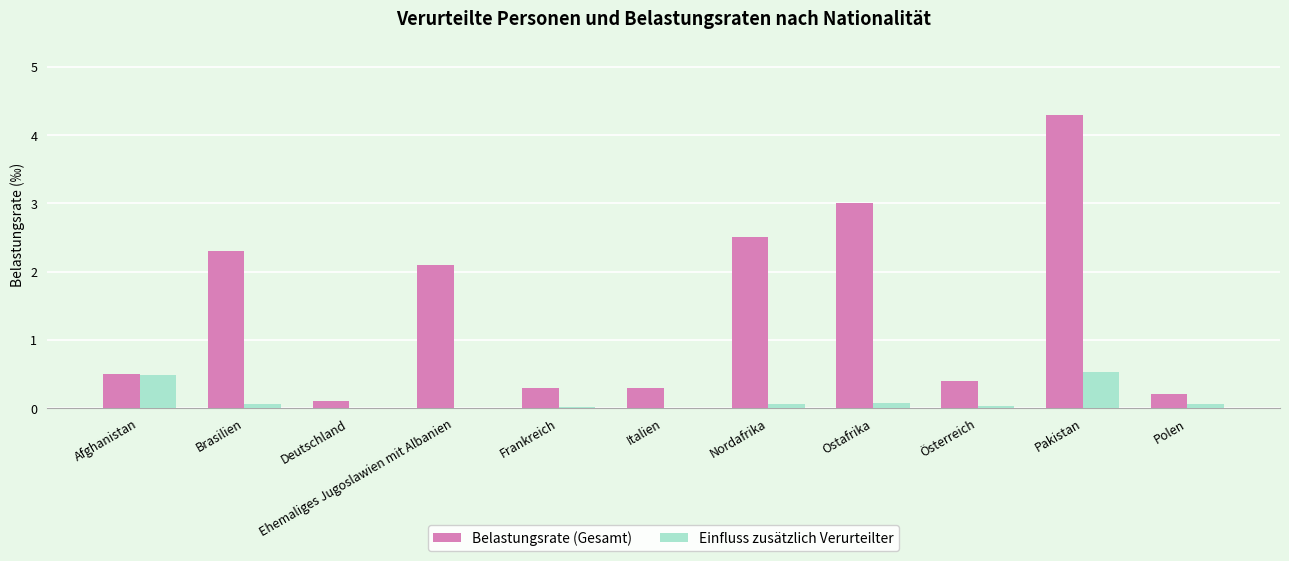

Read the Einfluss zusätzlich Verurteilter value at Polen.

0.1